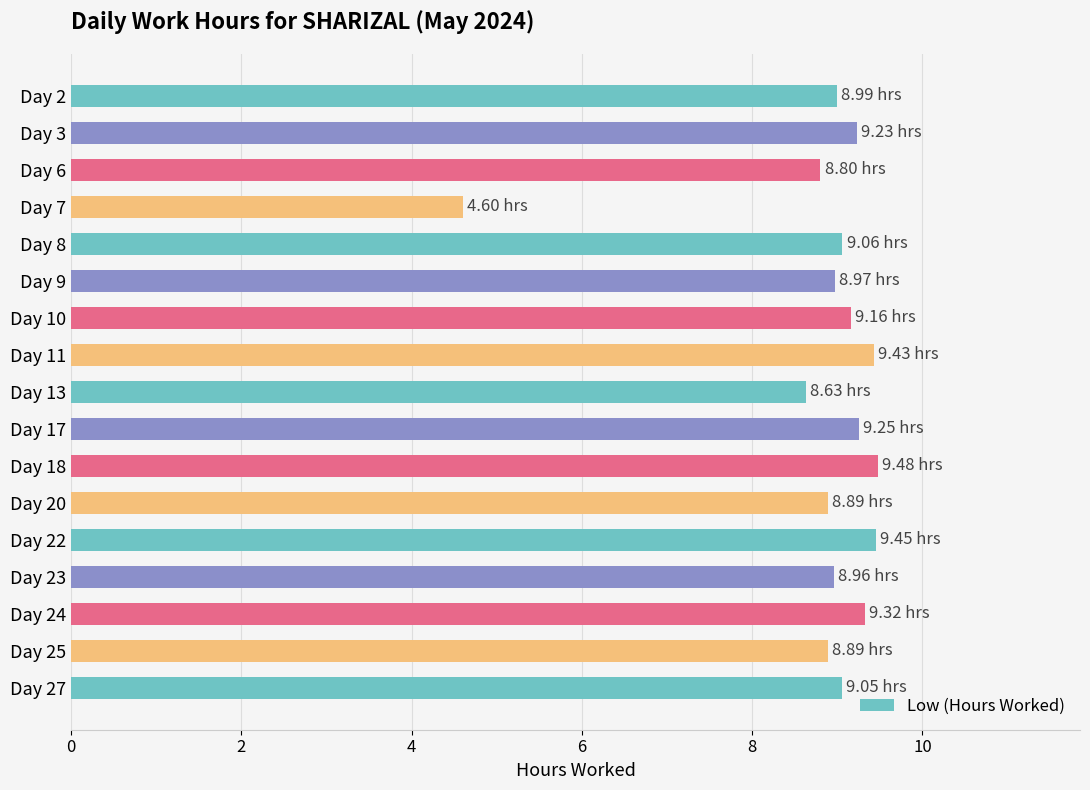

Count the number of data series in this chart.

1